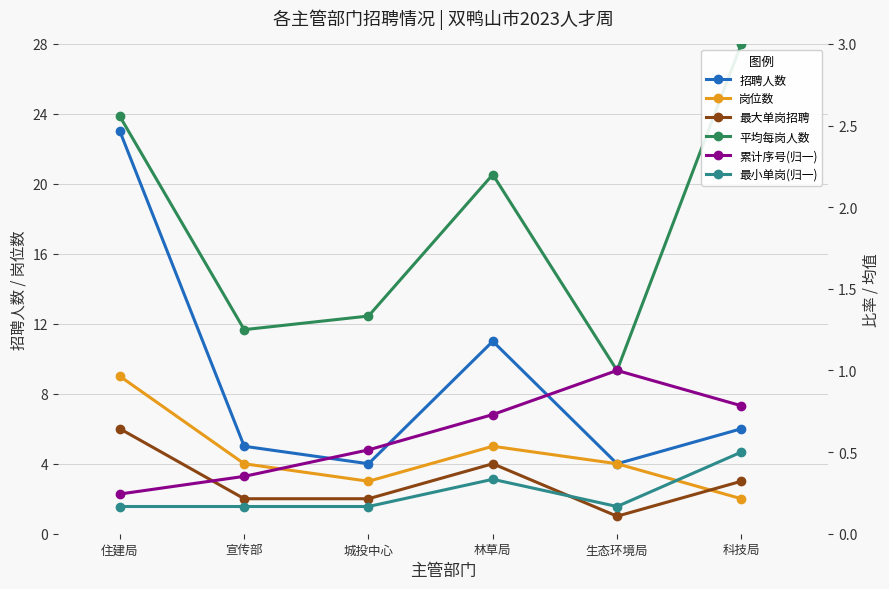

Is the value of 最小单岗(归一) at 城投中心 greater than the value of 累计序号(归一) at 宣传部?

No